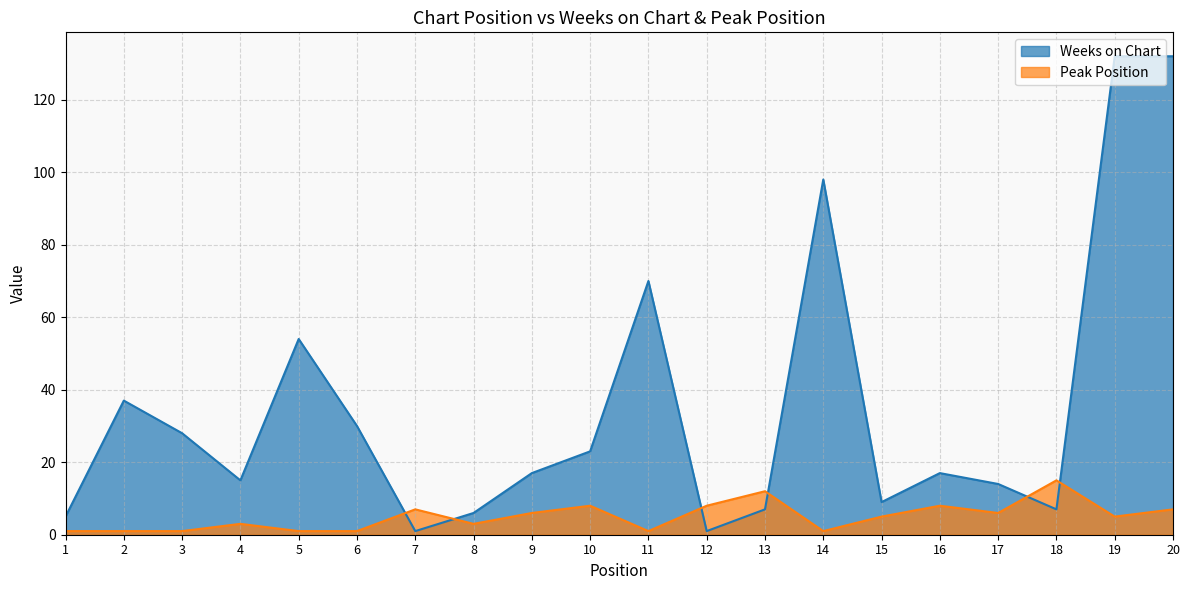

The value of Weeks on Chart at 6 is 46. True or false?

False